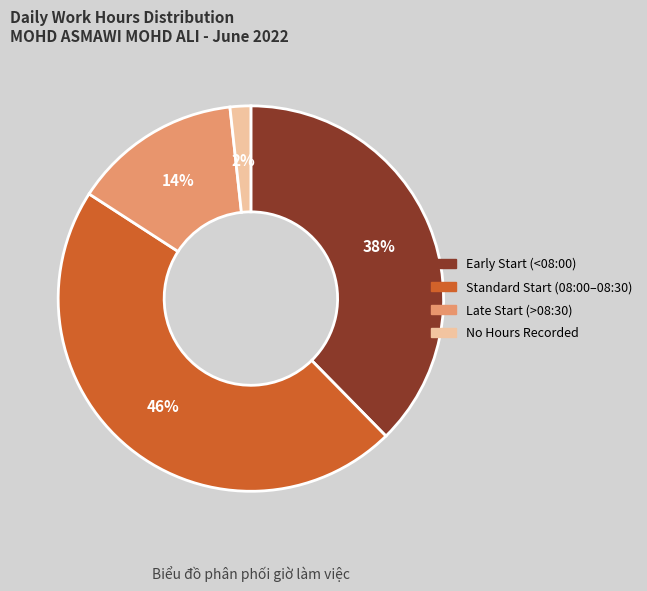

To the nearest percent, what is the average slice percentage?

25%